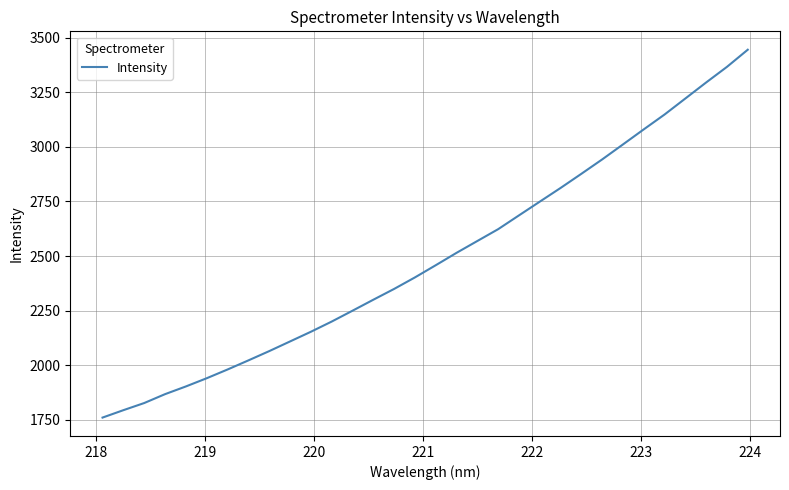

What is the maximum value shown in the chart?

3444.2